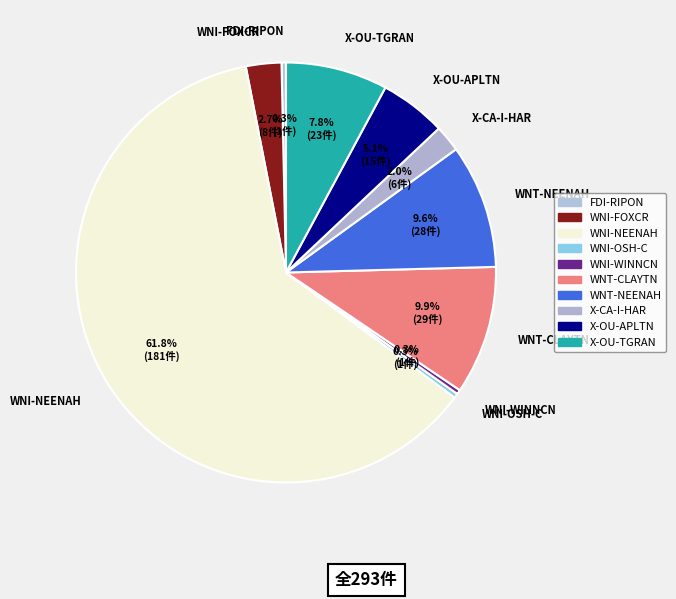

Between X-OU-APLTN and X-OU-TGRAN, which is larger?

X-OU-TGRAN